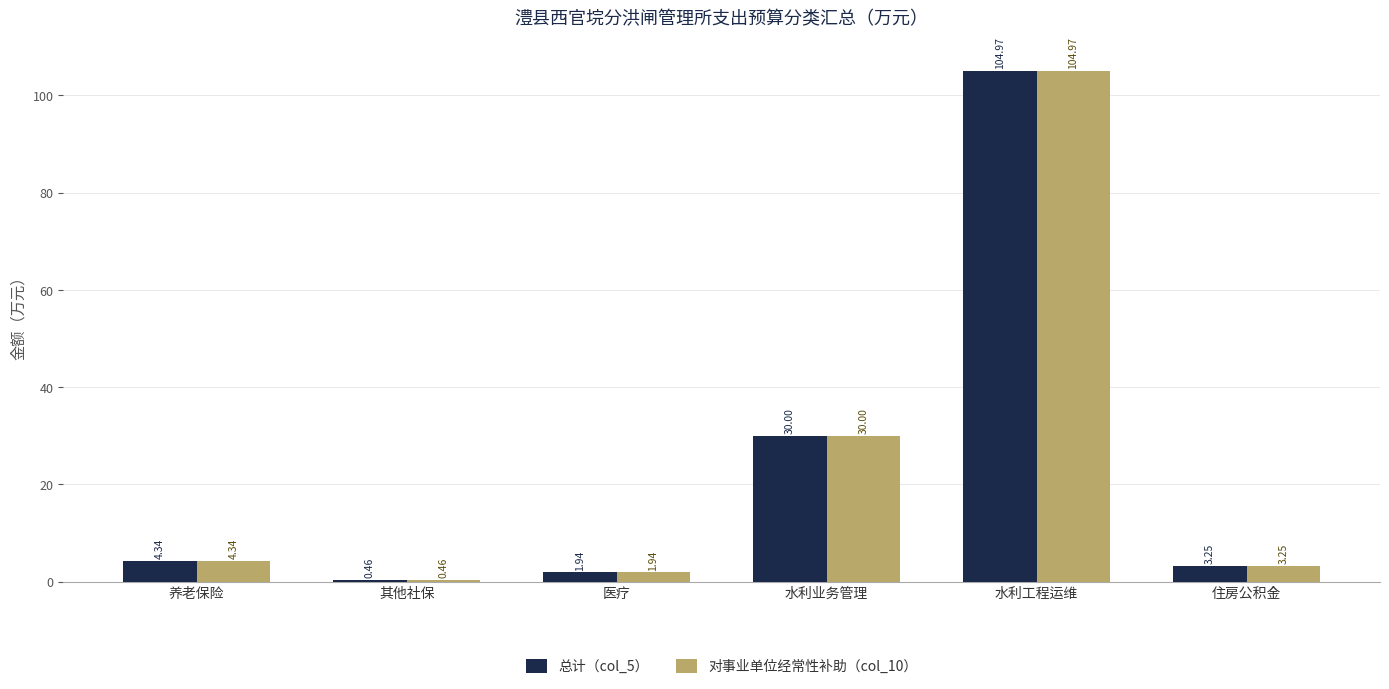

Rank the categories by 对事业单位经常性补助（col_10） value from lowest to highest.

其他社保, 医疗, 住房公积金, 养老保险, 水利业务管理, 水利工程运维